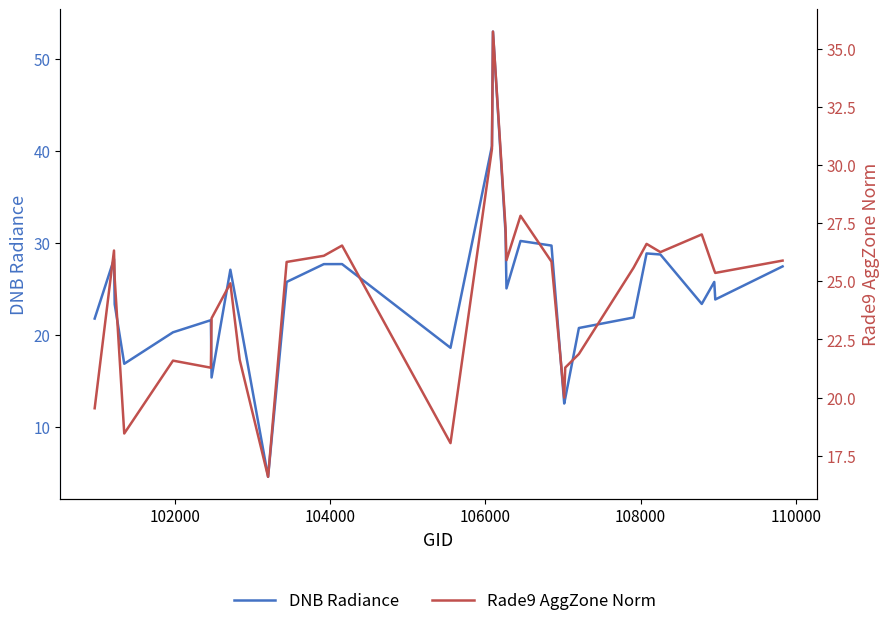

True or false: DNB Radiance has more than 1 interior local peaks.

True